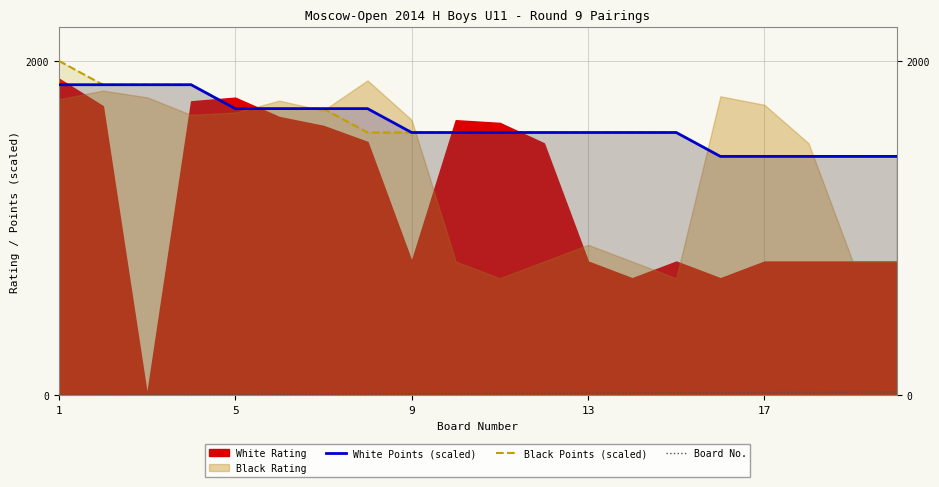

What is the minimum value for White Points (scaled)?

1428.6